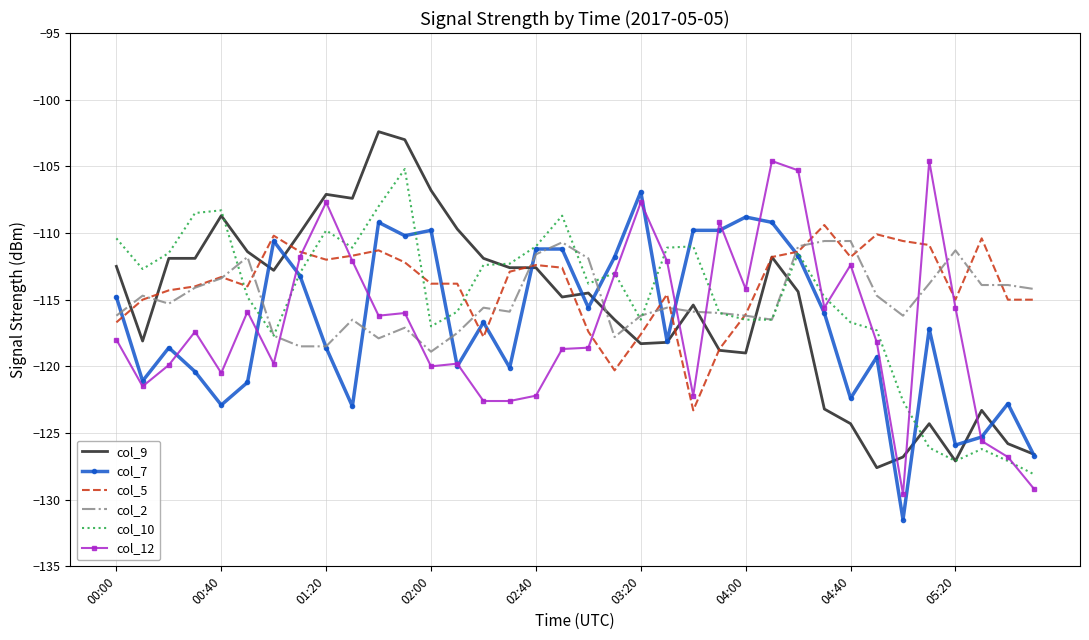

How many times do col_12 and col_2 cross each other?

8